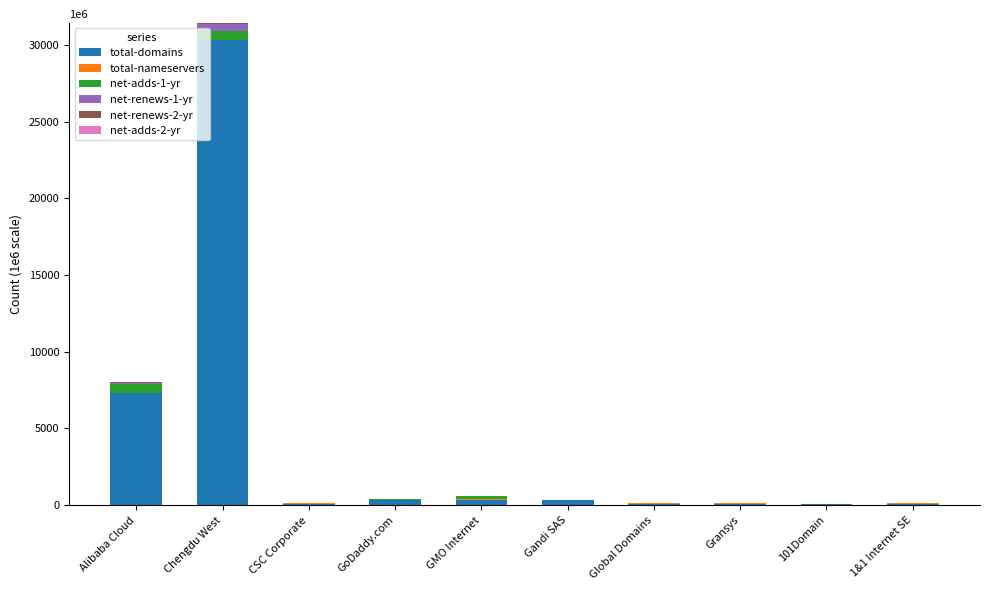

The value of total-domains at CSC Corporate is 90. True or false?

True